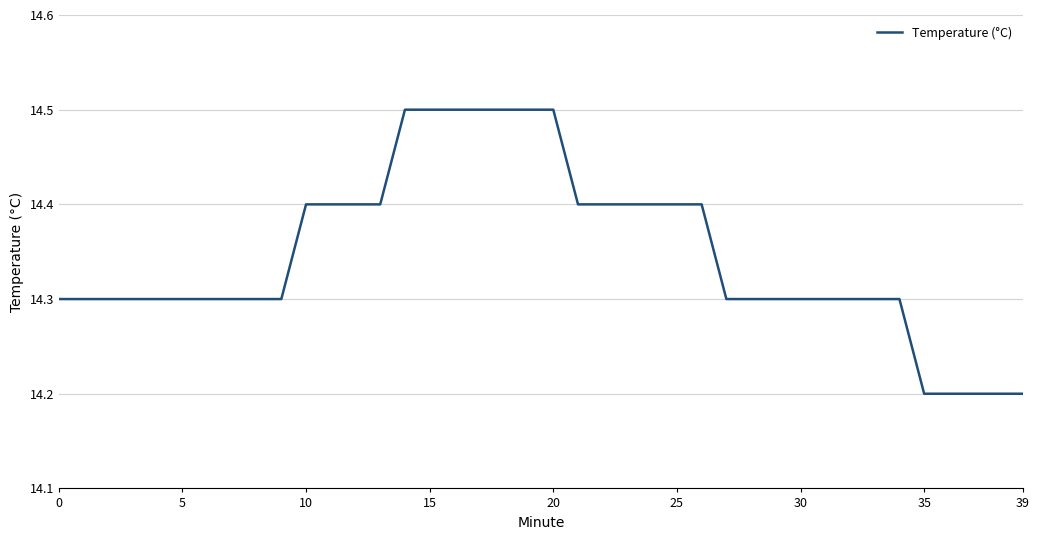

What is the difference between the maximum and minimum values?

0.3